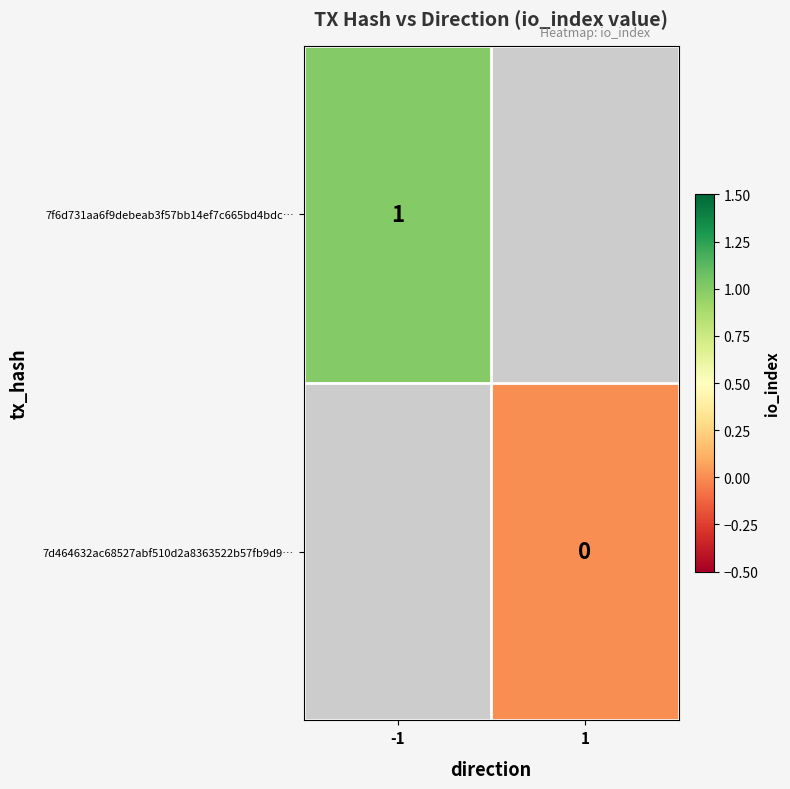

Which category has the lowest value across all series?

1